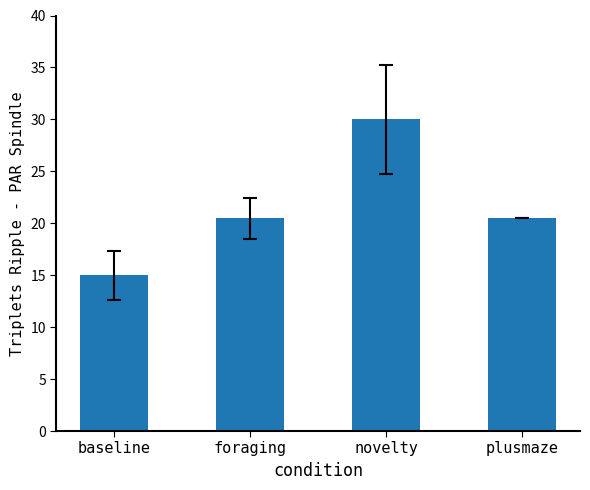

What is the label of the 3rd bar from the left?

novelty